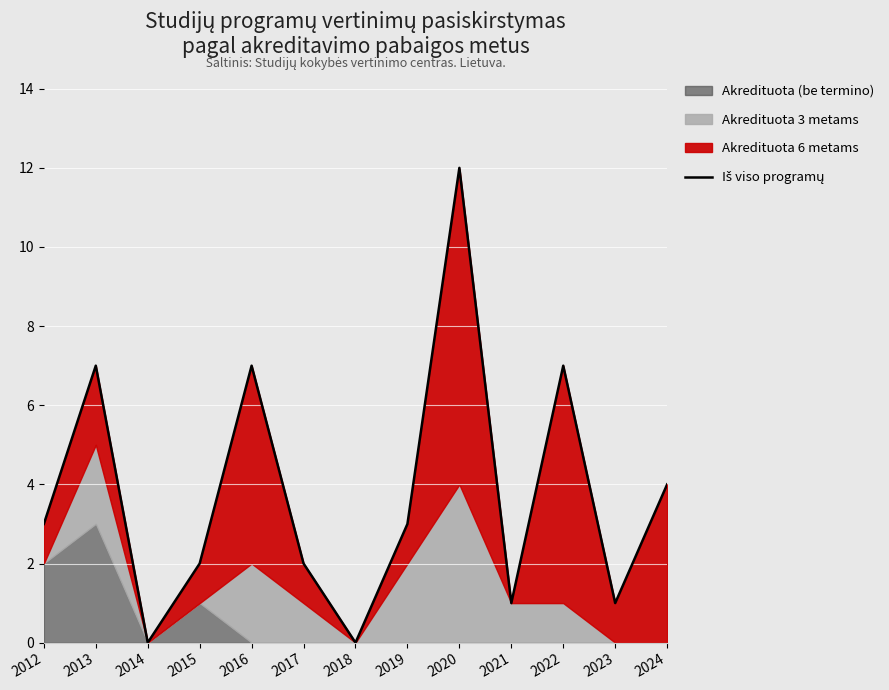

Where does the data first go above 3?

2013